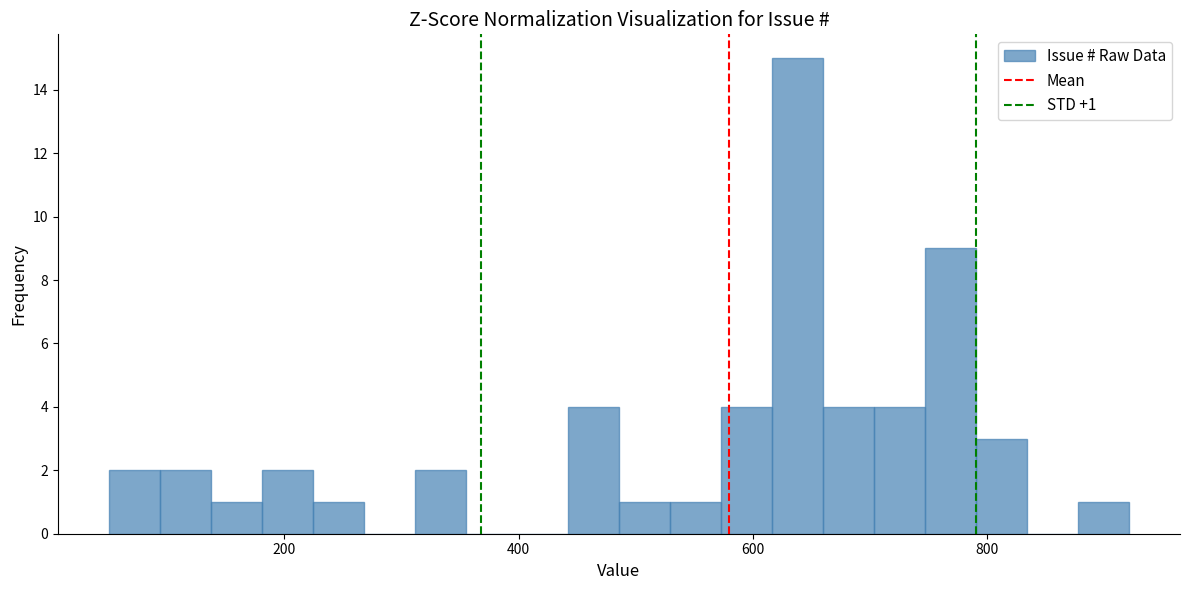

Read against the x-axis, roughly where is the centre of the tallest bar?

640